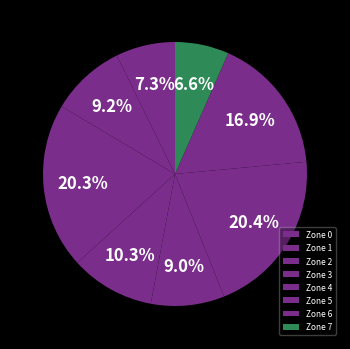

Rank the categories by value from highest to lowest.

Zone 5, Zone 2, Zone 6, Zone 3, Zone 1, Zone 4, Zone 0, Zone 7